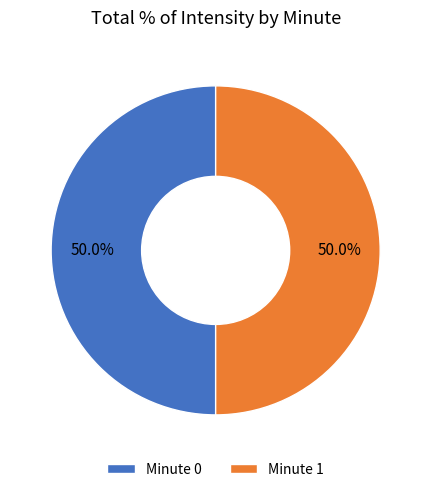

Is the sum of Minute 0 and Minute 1 greater than half?

Yes